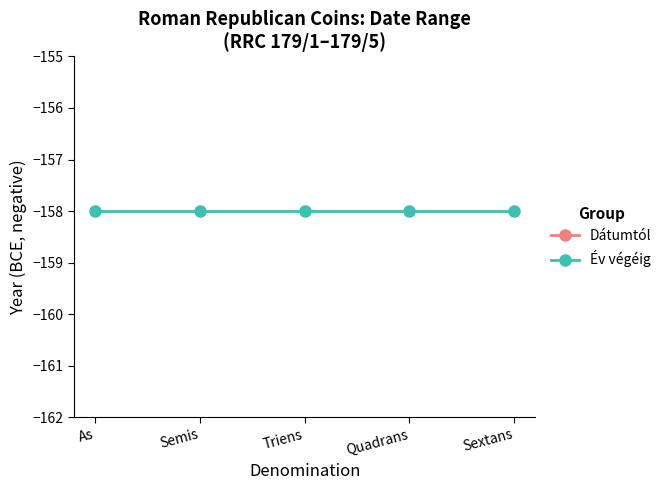

At which category does the chart reach its peak across all series?

As